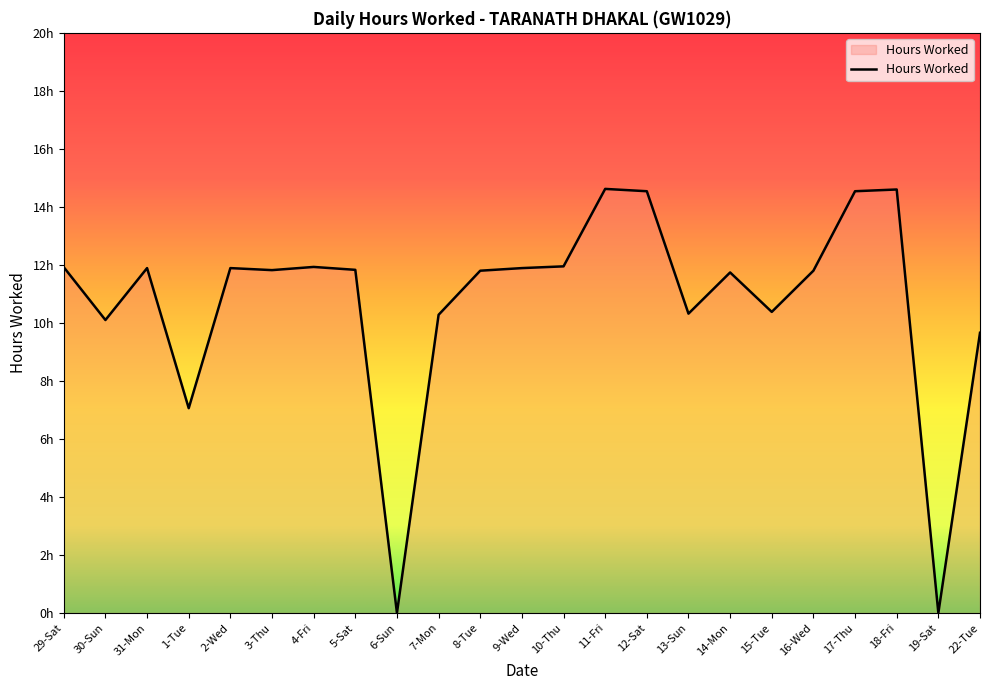

What is the ratio of the value at 1-Tue to the value at 2-Wed?

0.6